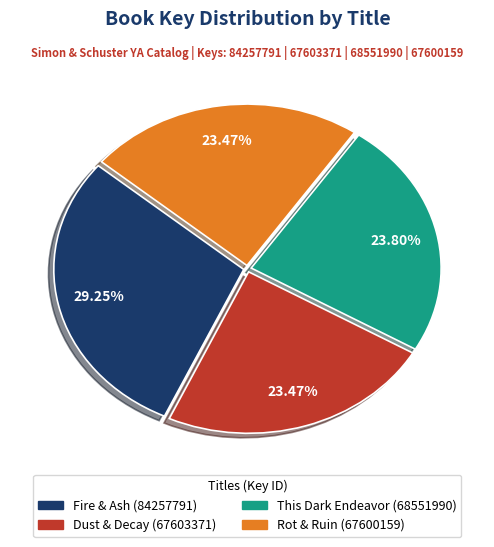

Is Dust & Decay the majority of the pie?

No